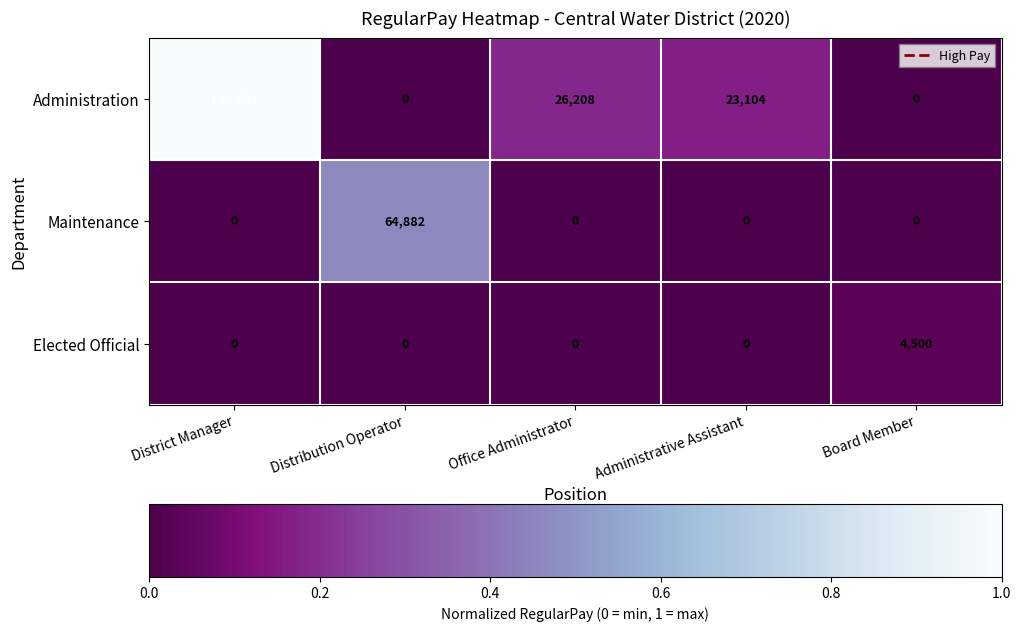

What is the average value of the Maintenance series?

12976